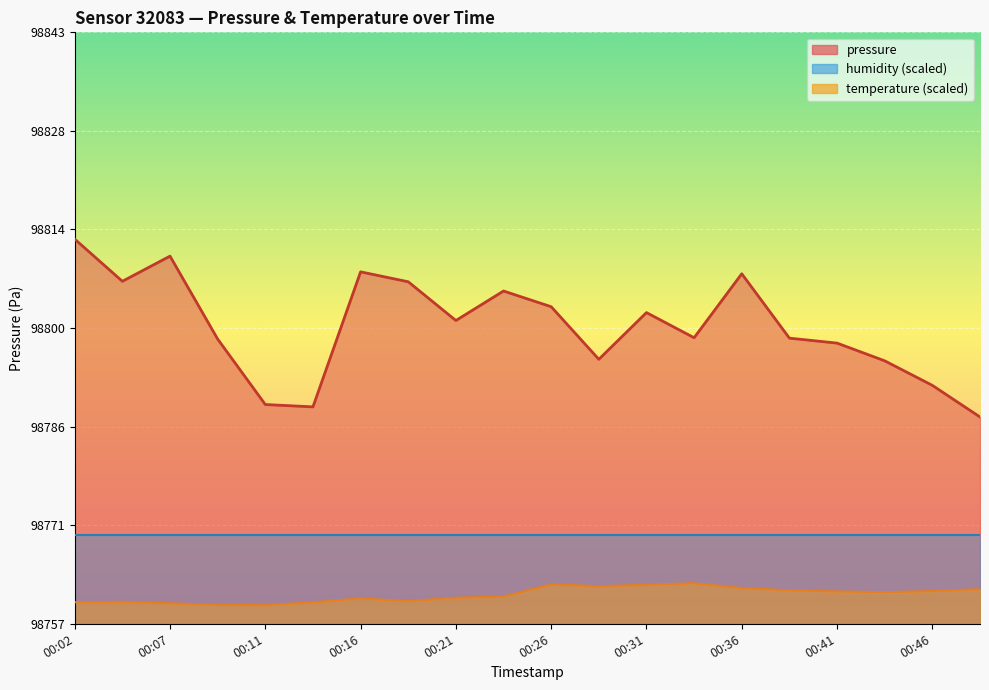

True or false: pressure and temperature intersect in this chart.

False